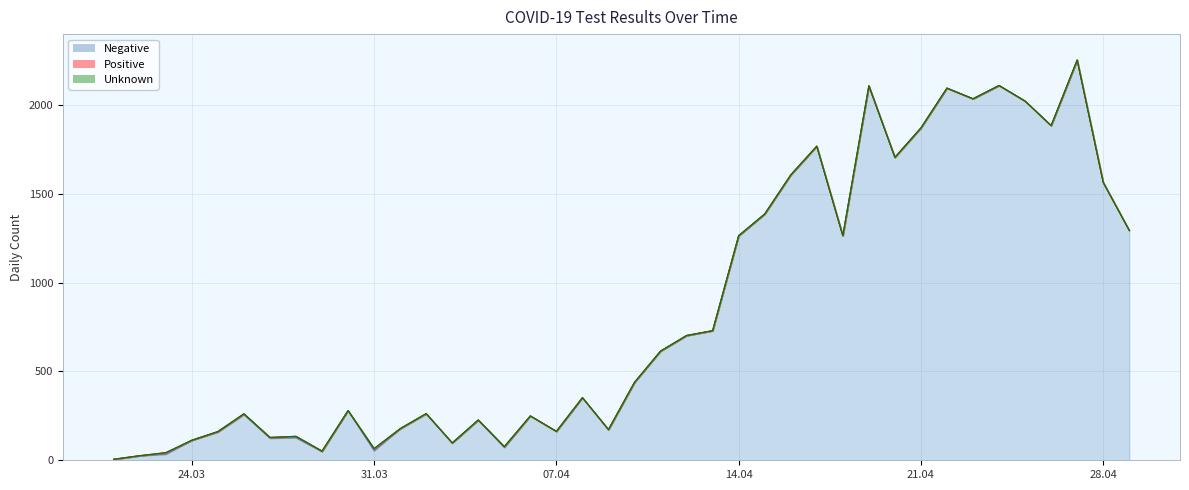

What is the average value of the Negative series?

843